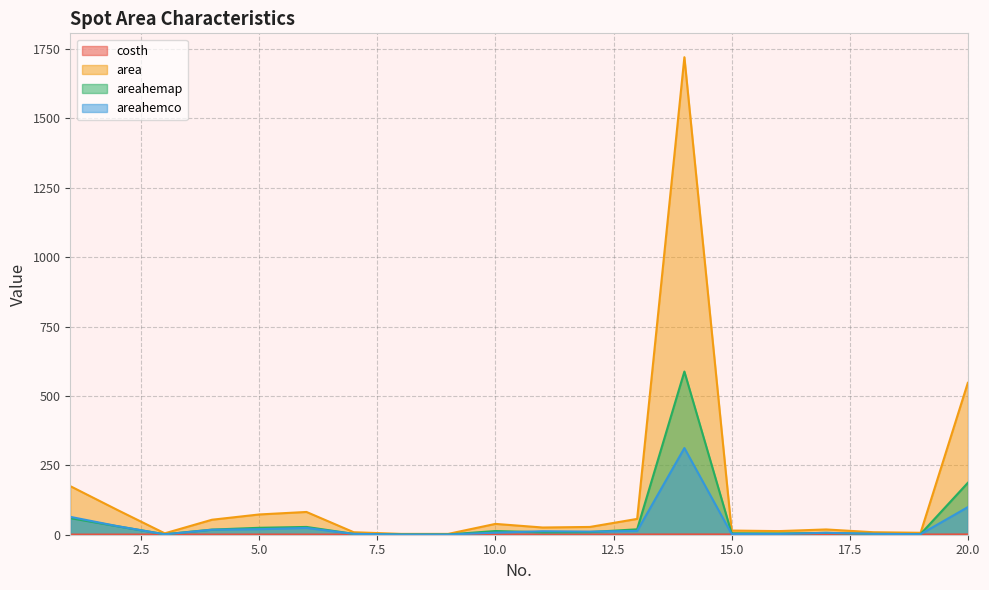

Which label corresponds to the largest value in the chart?

14